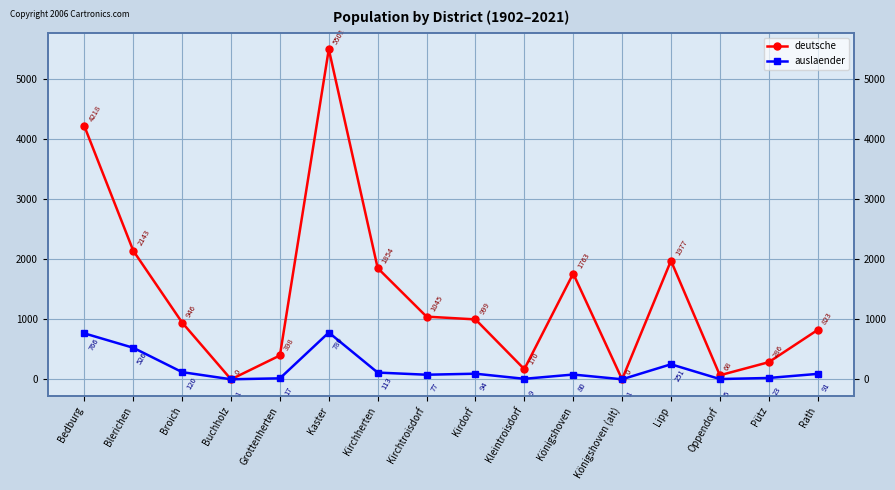

At which category does auslaender reach its first local valley?

Buchholz